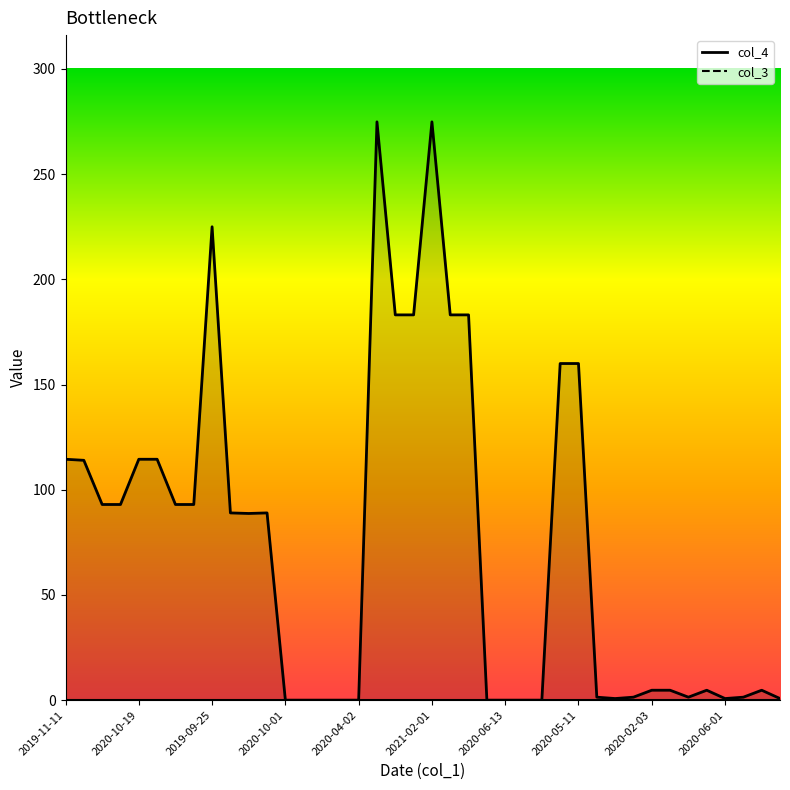

Which series changed the most between 2020-10-19 and 2019-09-25?

col_4